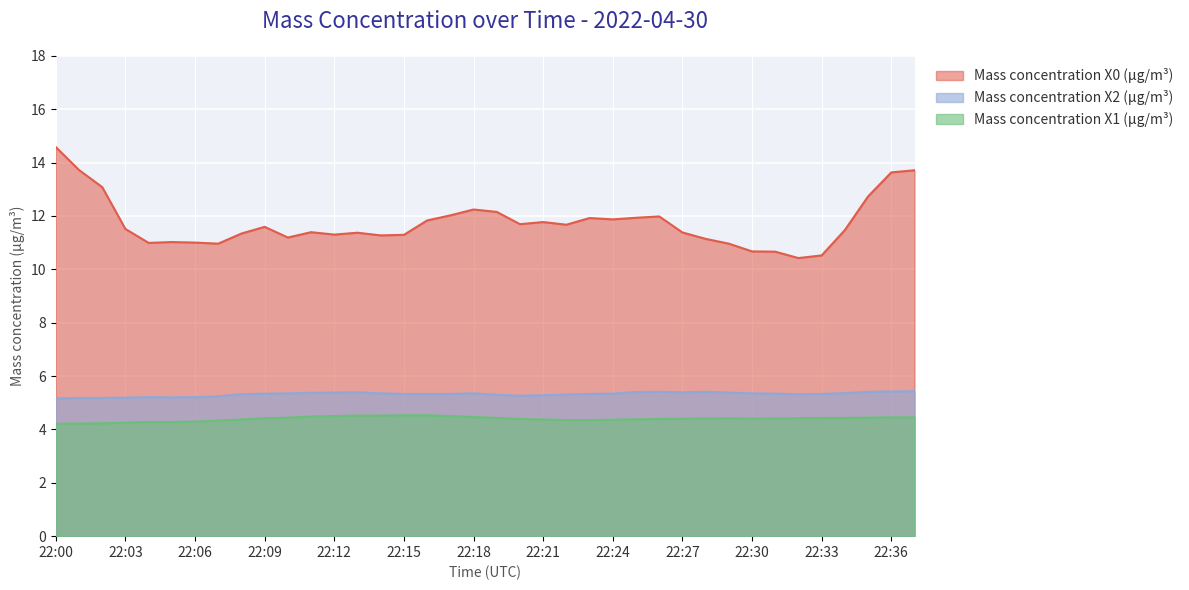

What is the sum of all Mass concentration X2 (μg/m³) values?

202.2